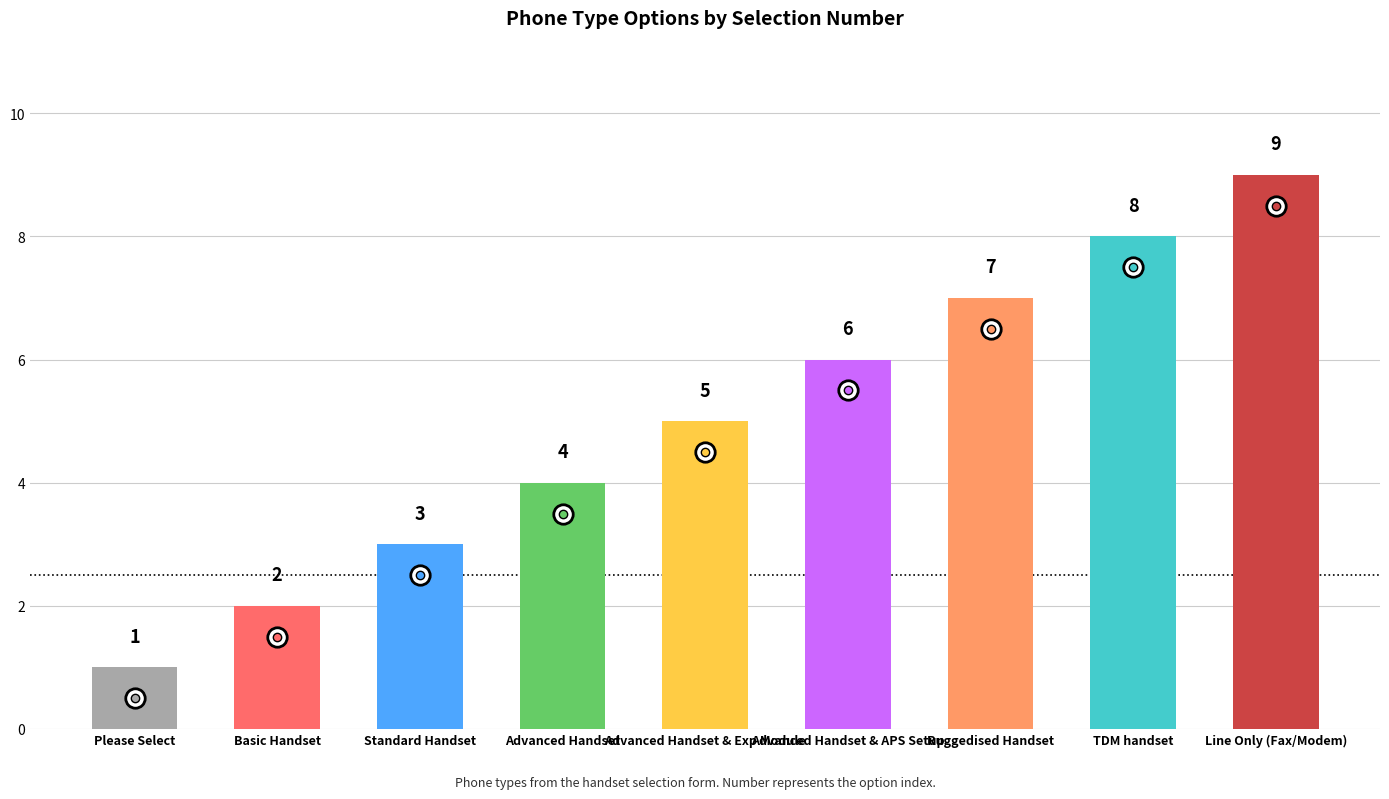

How many bars are there in total?

9